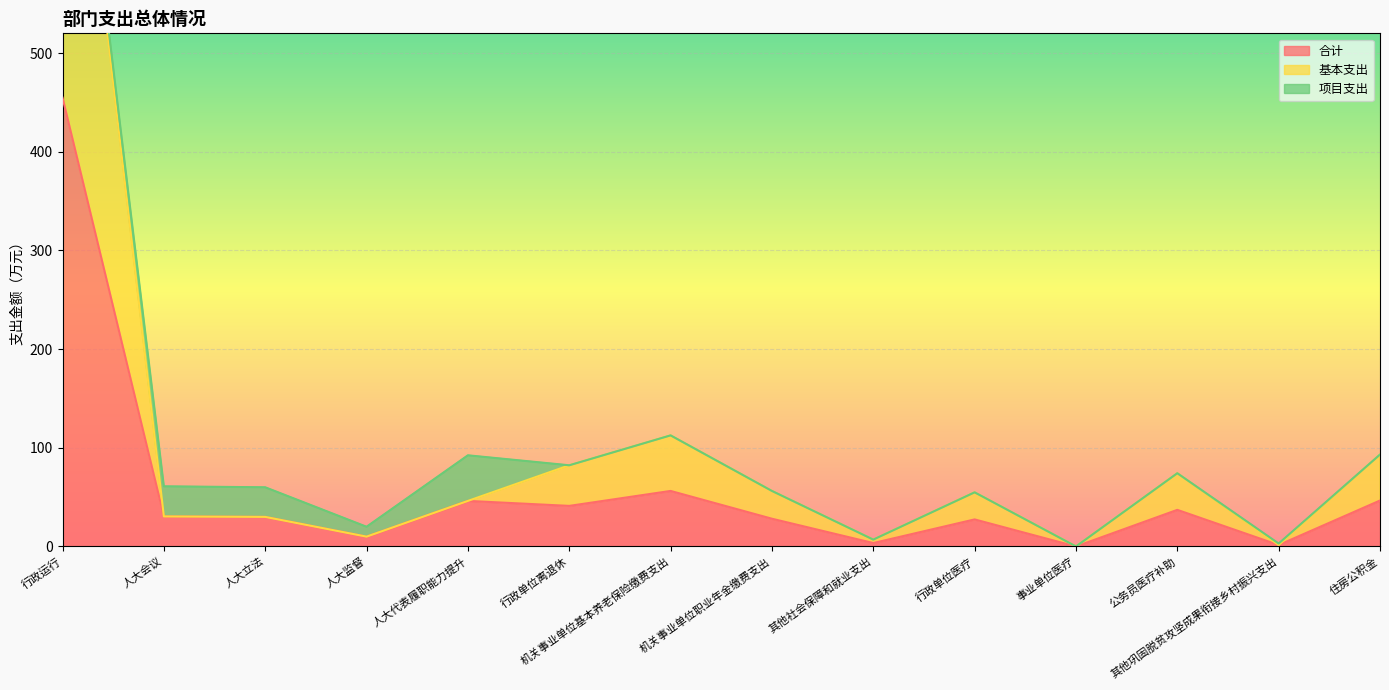

What is the label of the 7th point from the left?

机关事业单位基本养老保险缴费支出